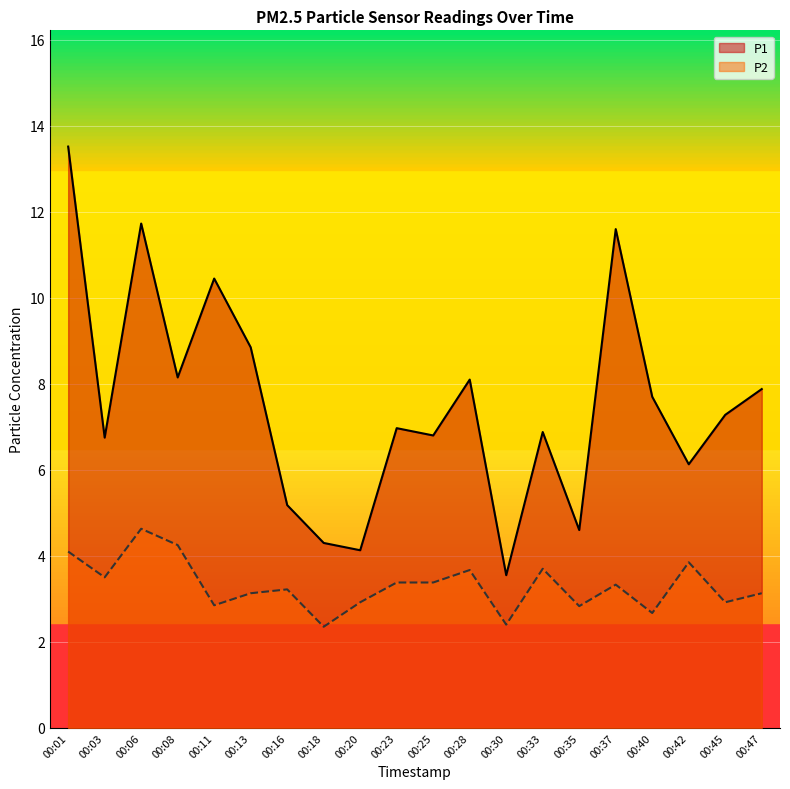

Where is the first local maximum for P1?

00:06